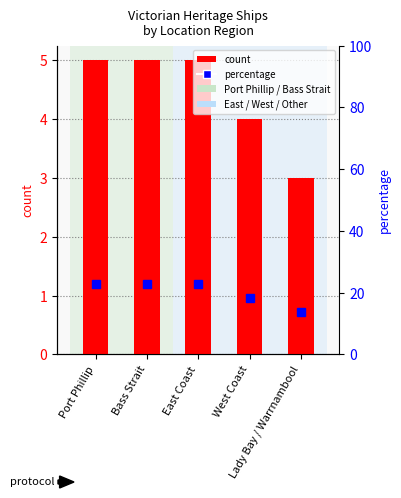

The percentage series shows 22.7 at Bass Strait. True or false?

True